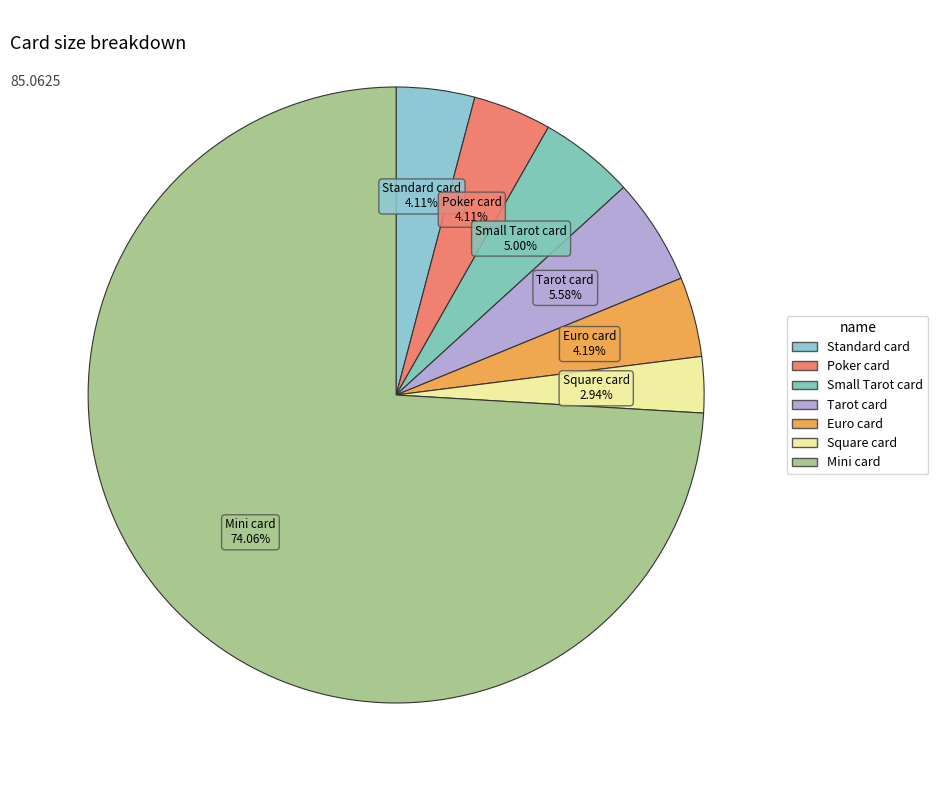

Which slice represents more than half of the pie?

Mini card